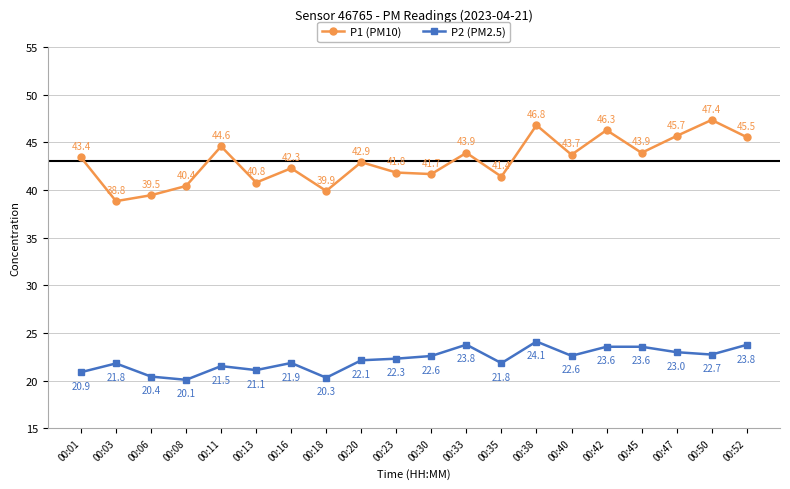

Is it true that P2 (PM2.5) equals 23.8 at 00:33?

True